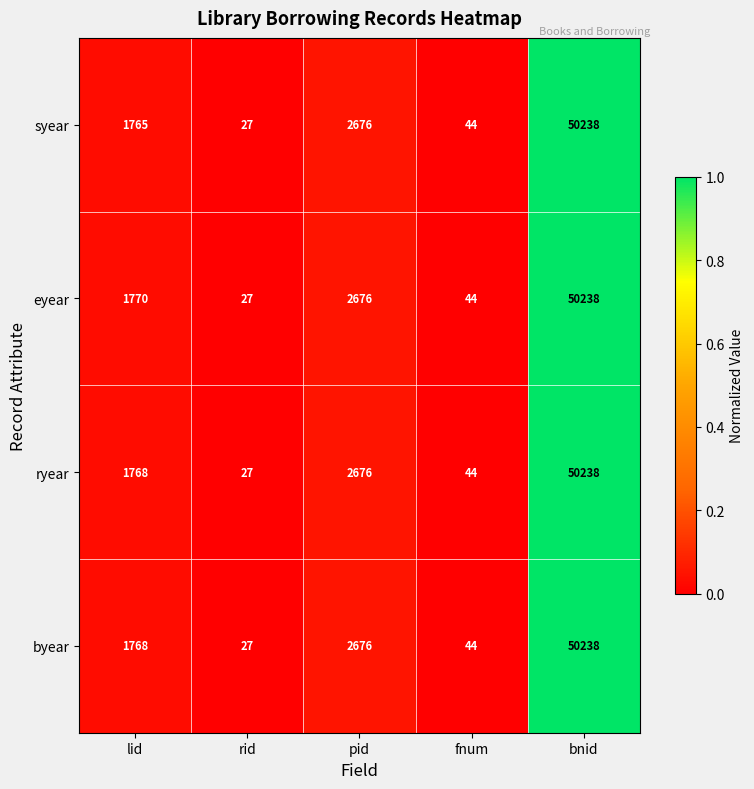

List the labels in order of eyear value, largest first.

bnid, pid, lid, fnum, rid